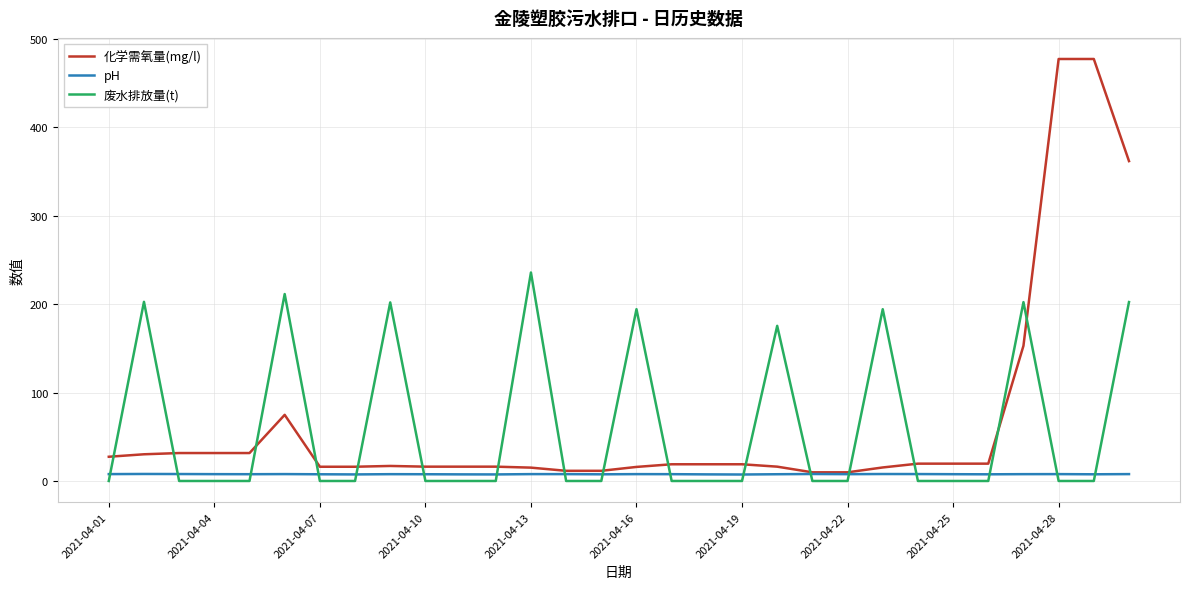

What is the sum of all 废水排放量(t) values?

1820.5